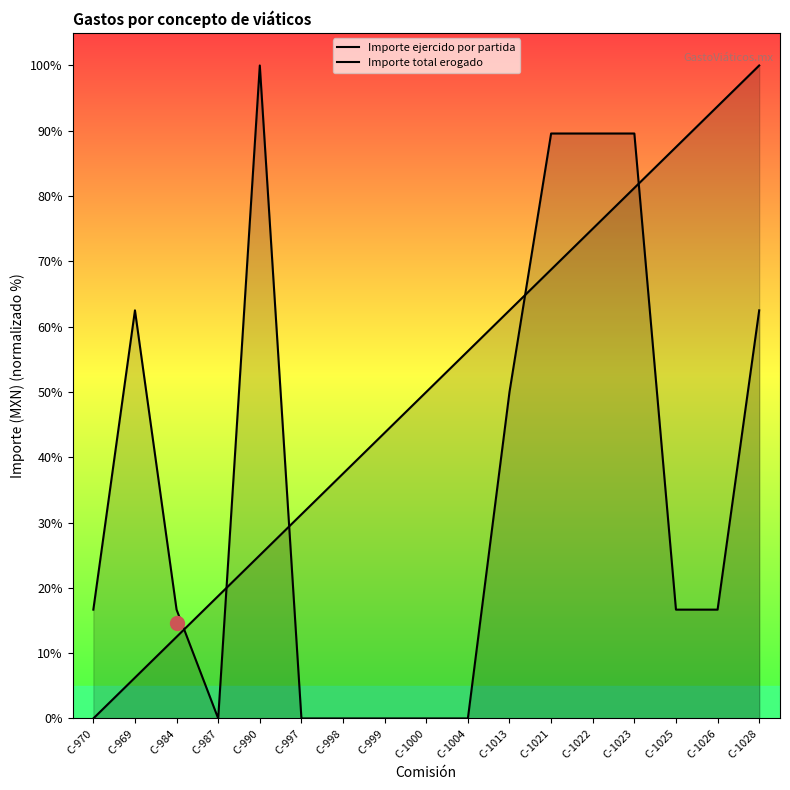

In Importe total erogado, how many points are higher than both neighbors (excluding endpoints)?

2